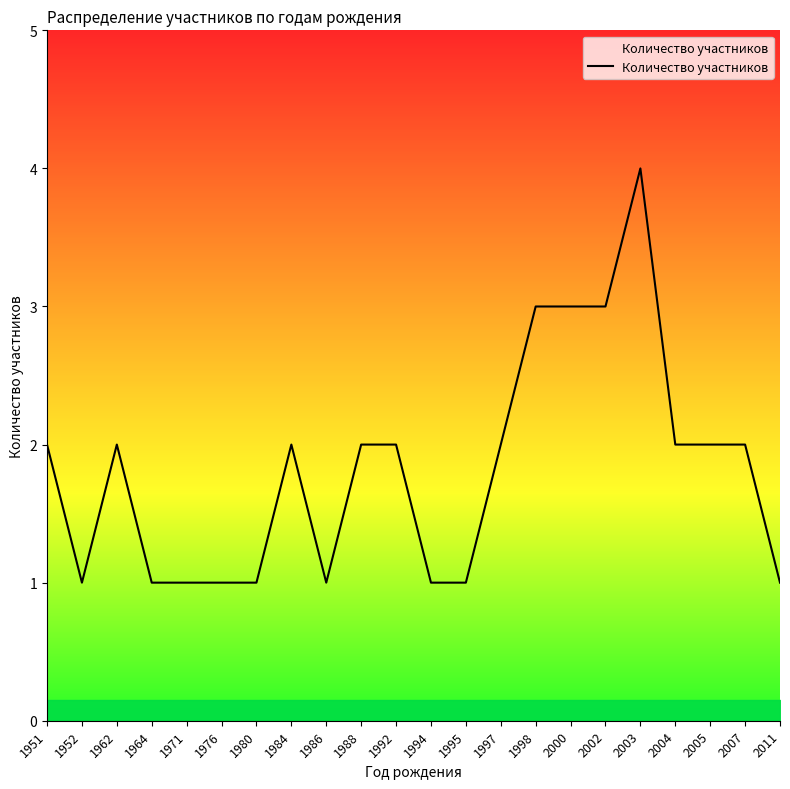

How many series are shown in this chart?

1